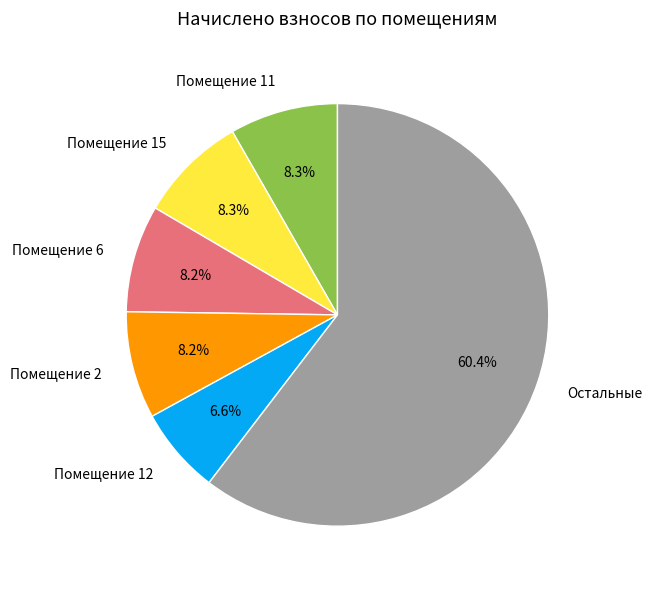

What is the smallest slice in the pie chart?

Помещение 12